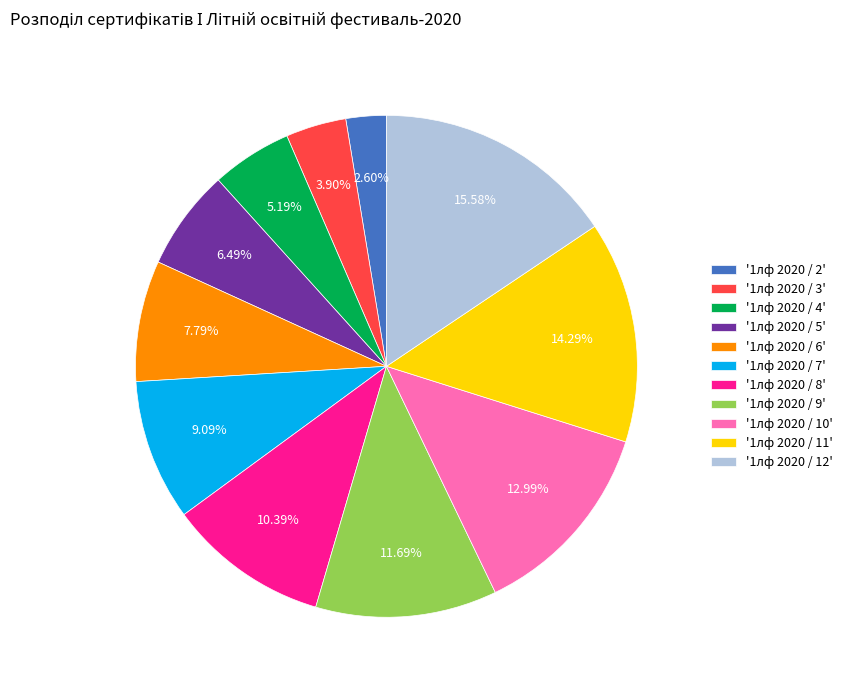

To the nearest percent, what is the difference between the largest and smallest slice percentages?

13%